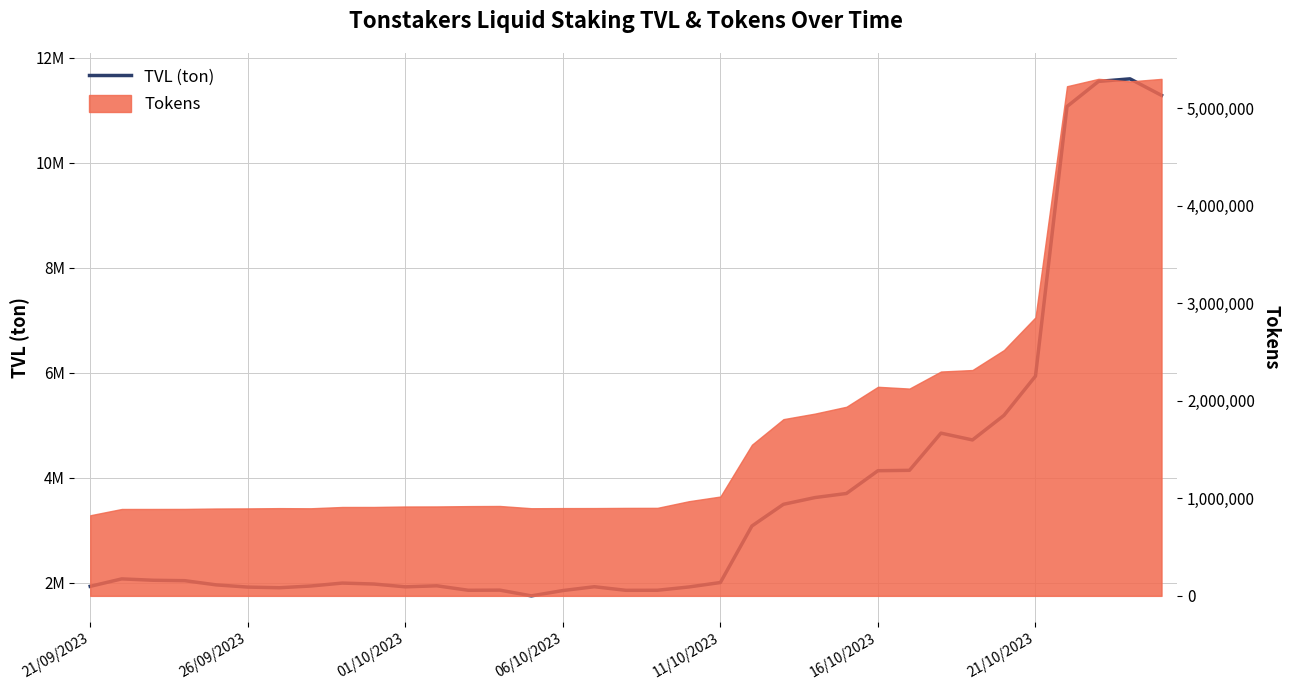

How many lines are shown in the chart?

1